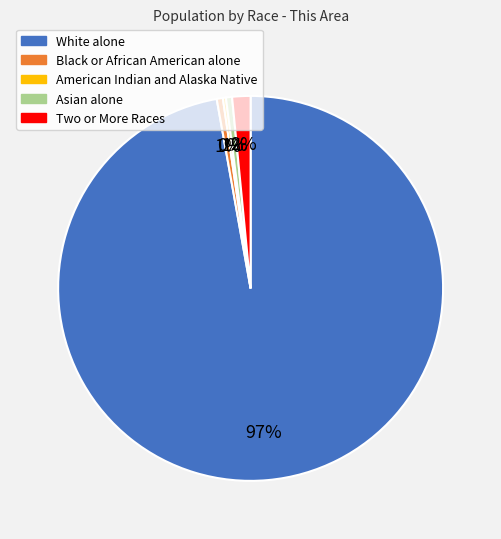

To the nearest percent, what portion does Two or More Races represent?

2%